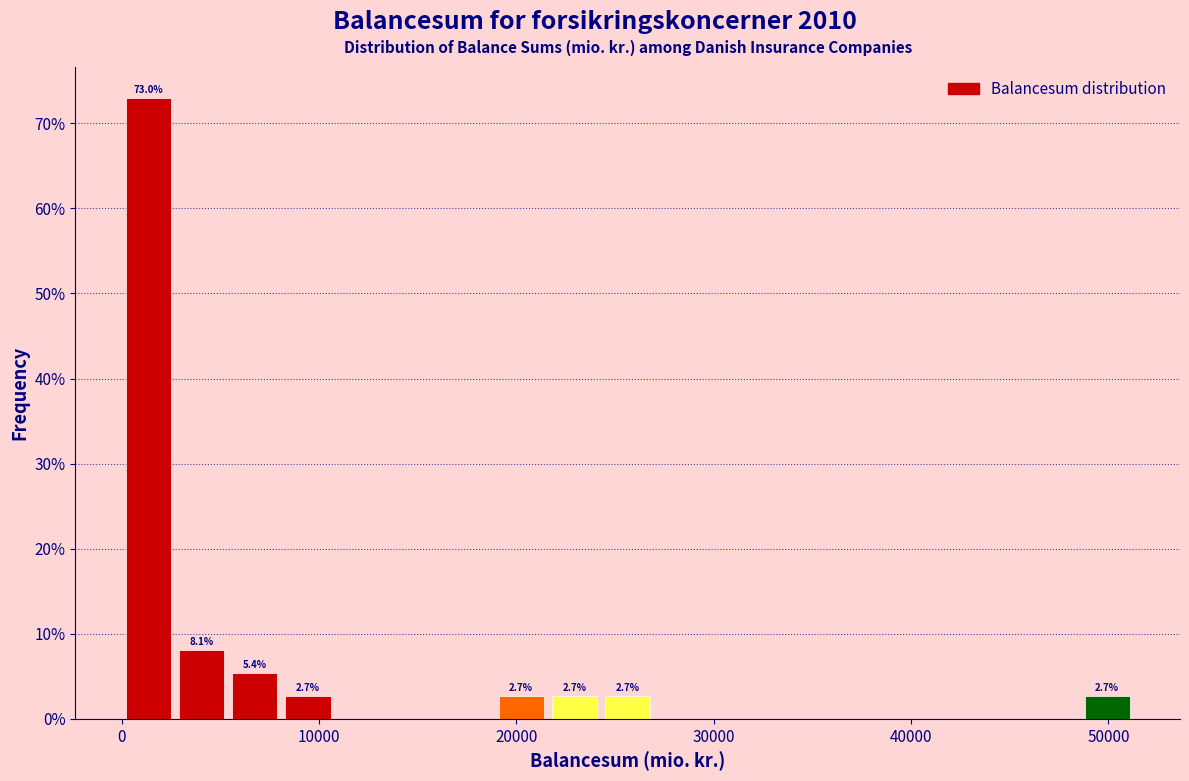

Read against the x-axis, roughly where is the centre of the tallest bar?

1000